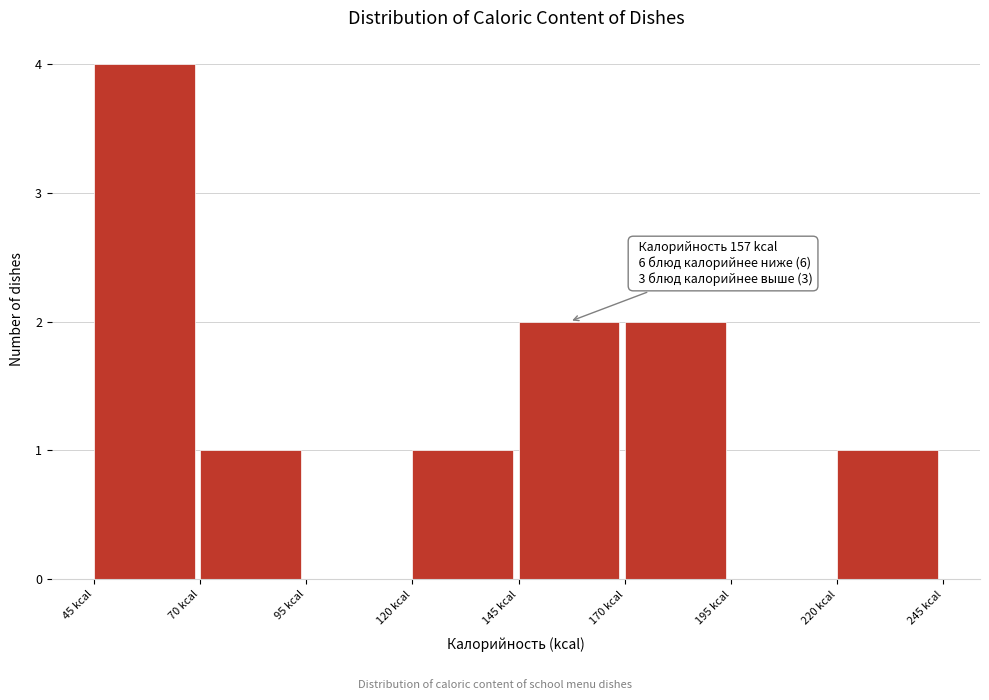

Which range on the x-axis has the tallest bar?

45 to 70